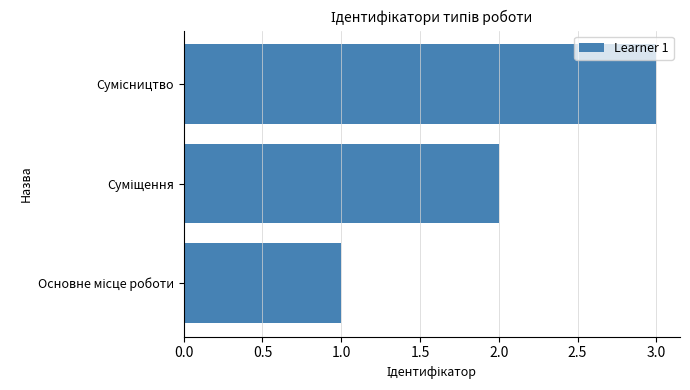

What is the greatest value displayed?

3